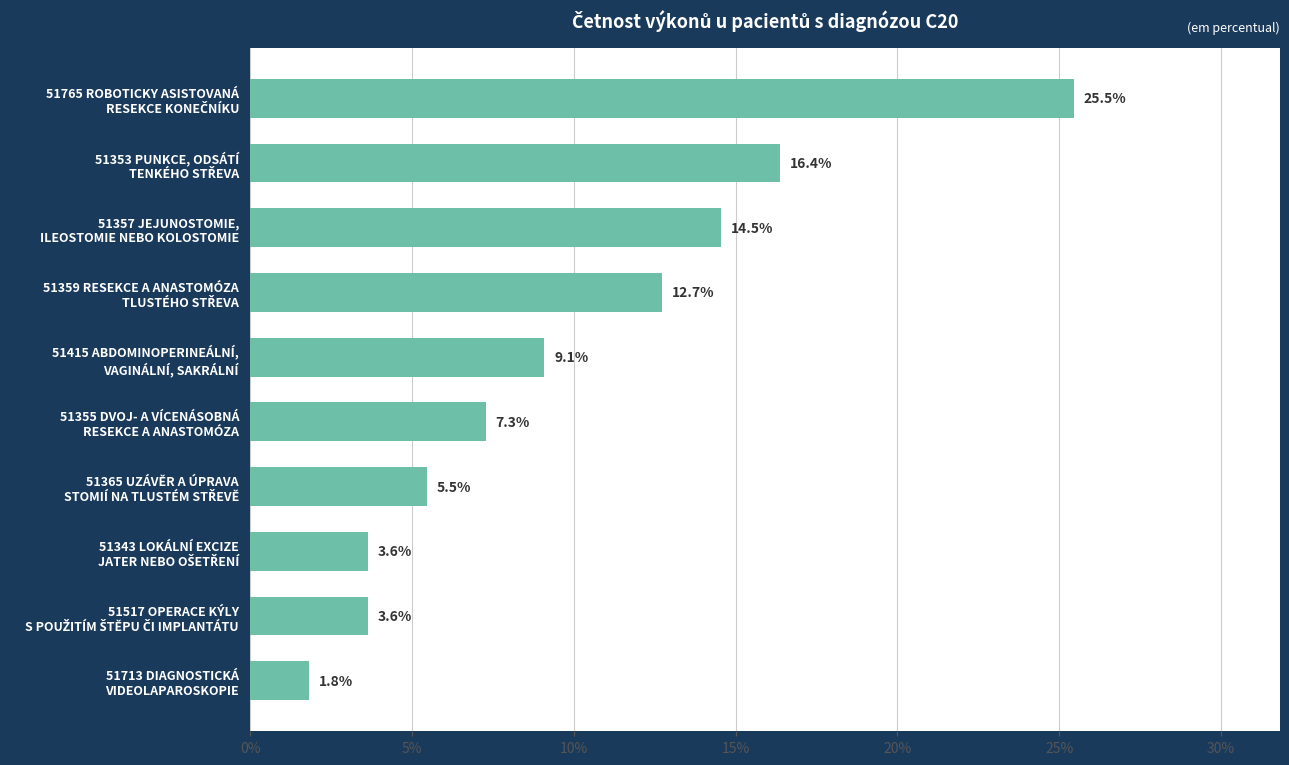

How many series are shown in this chart?

1